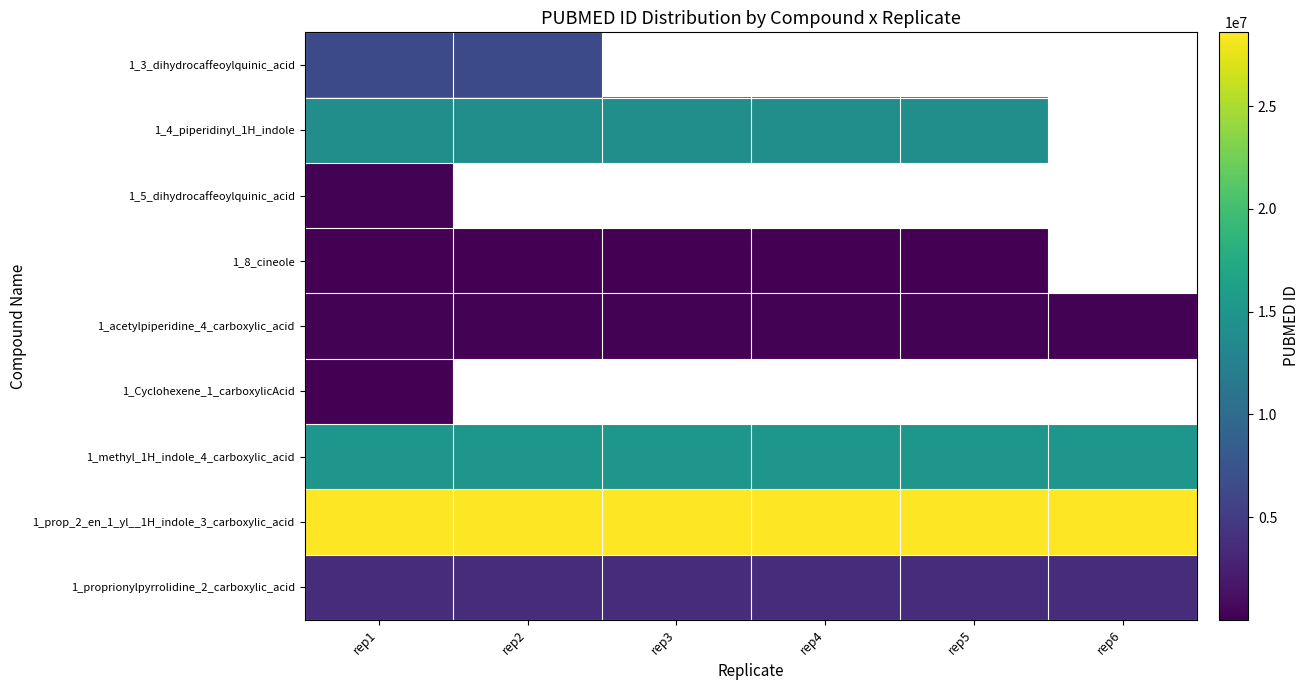

Which has a higher value, rep6 or rep4?

rep4